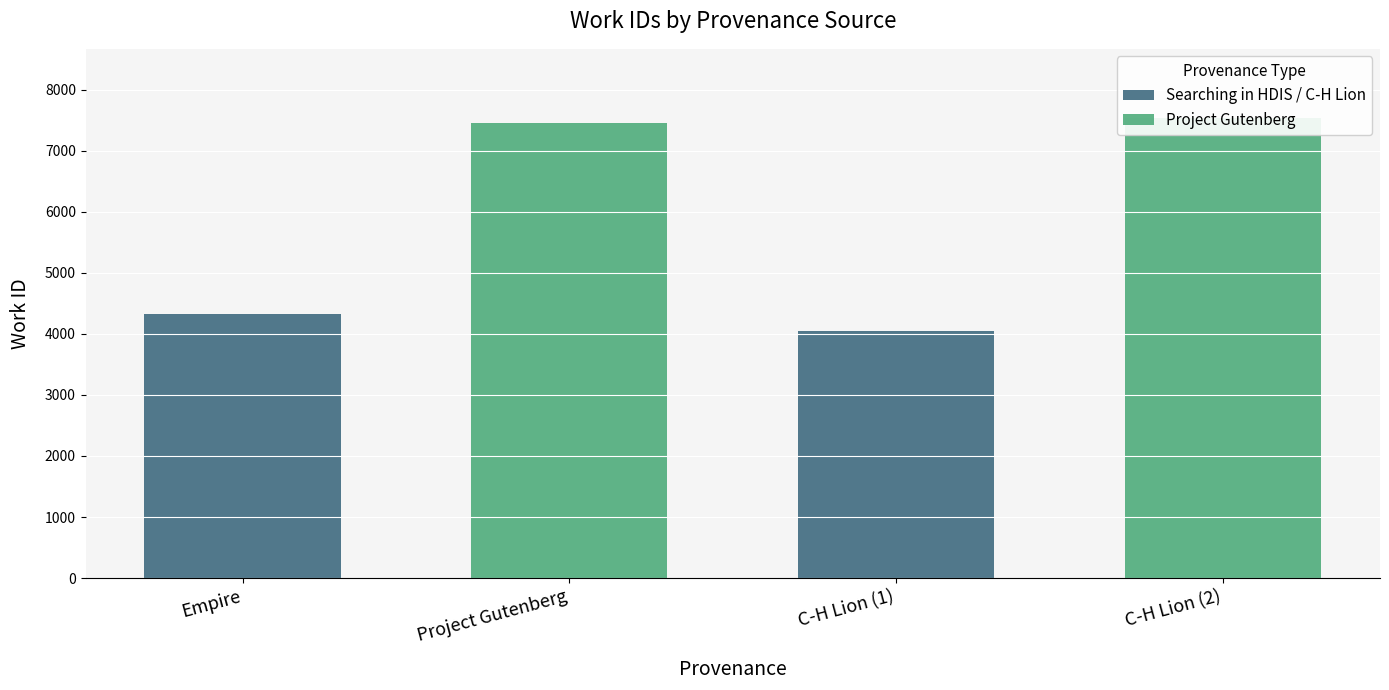

How many Project Gutenberg values are between 7447 and 7539?

2